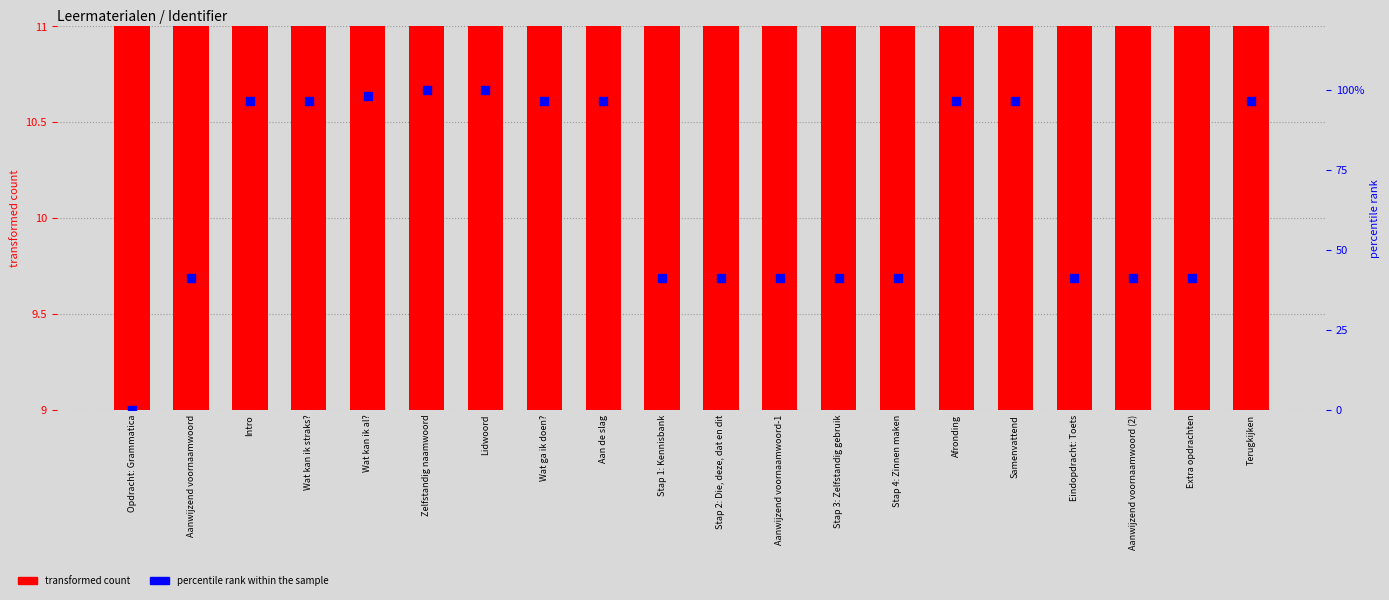

At which category is the sum across all series the highest?

Lidwoord